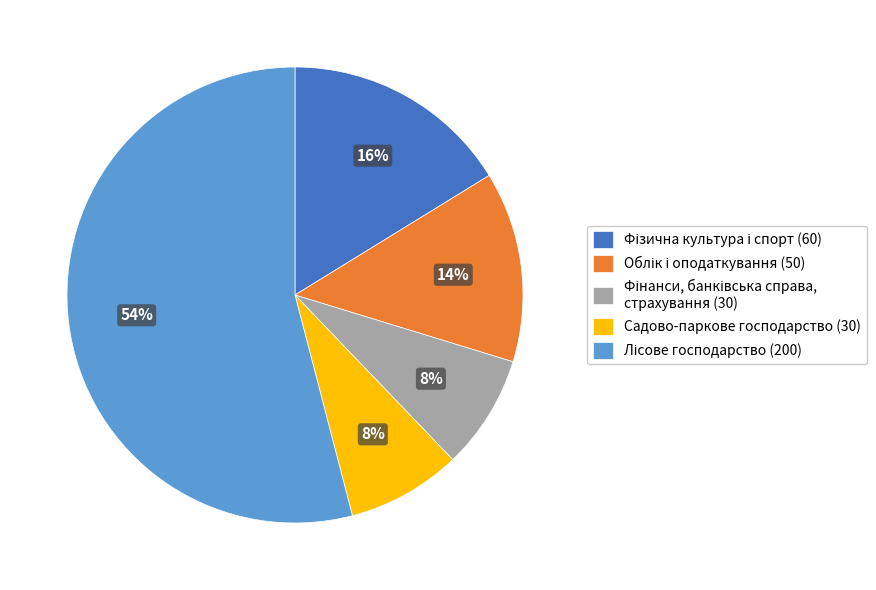

What percentage is the Садово-паркове господарство (30) slice, to the nearest percent?

8%